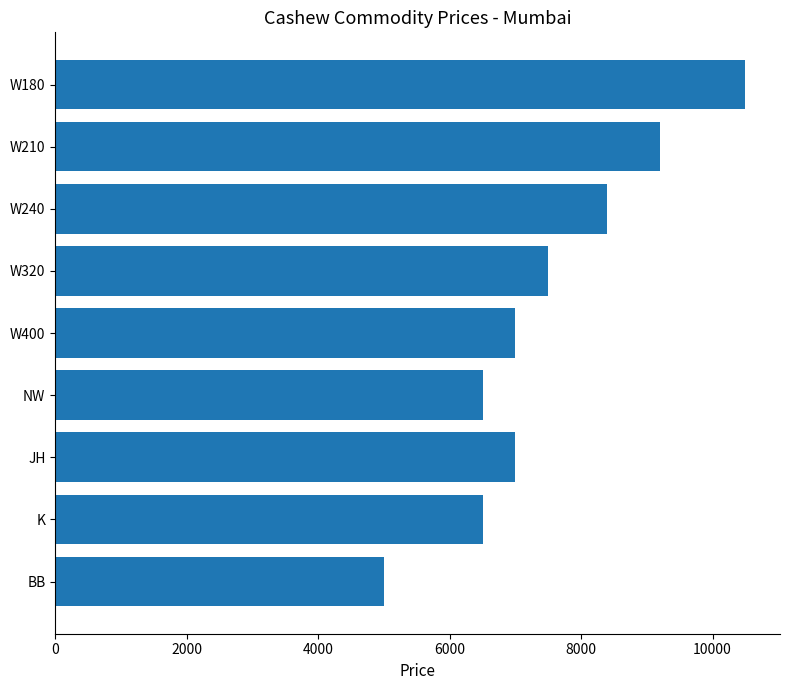

What is the label of the 7th bar from the bottom?

W240